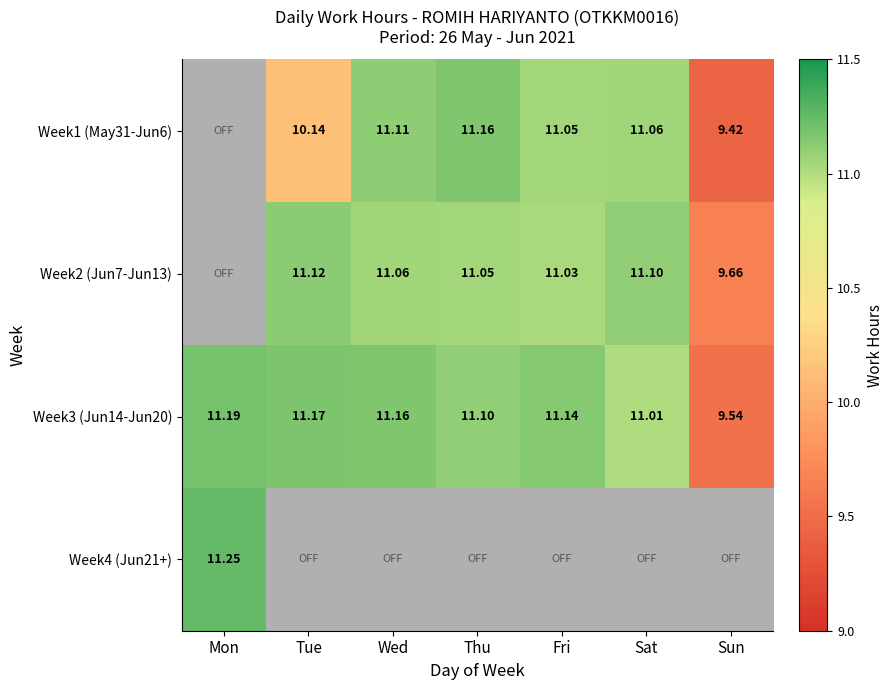

Where does the Week3 (Jun14-Jun20) series first go above 11?

Mon